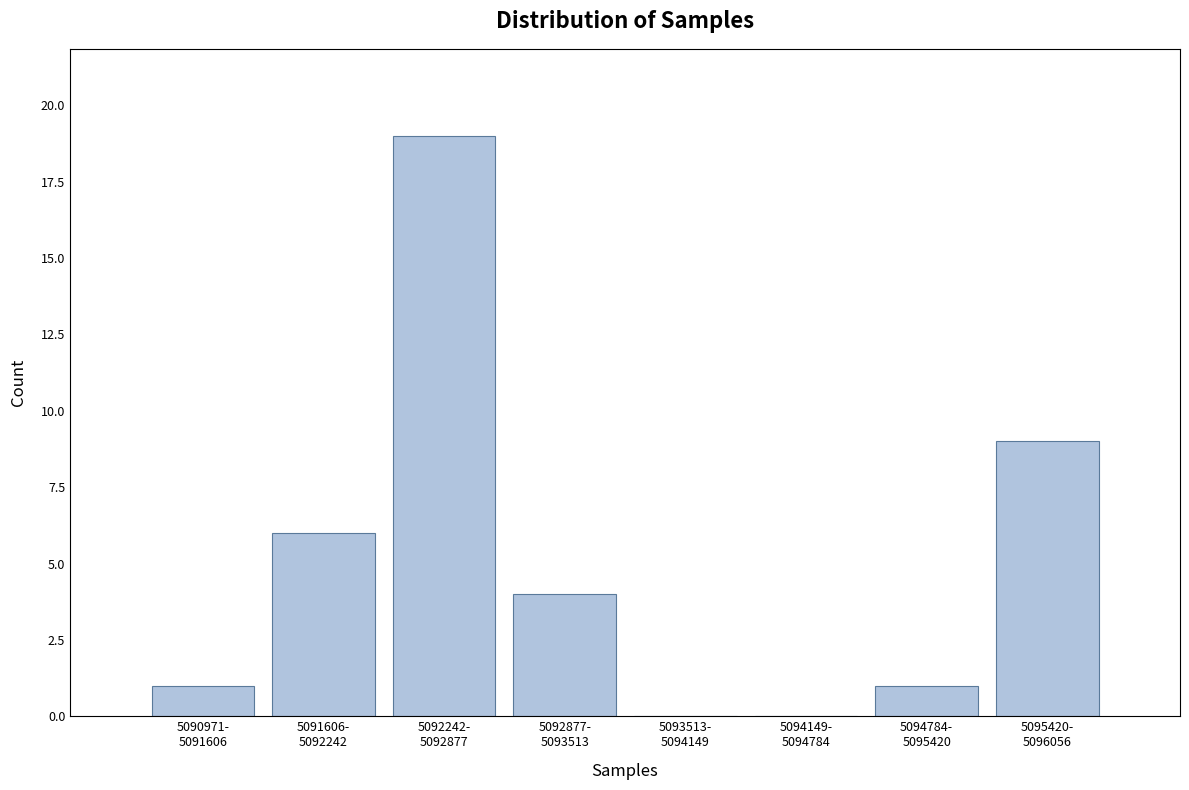

What is the greatest value displayed?

19